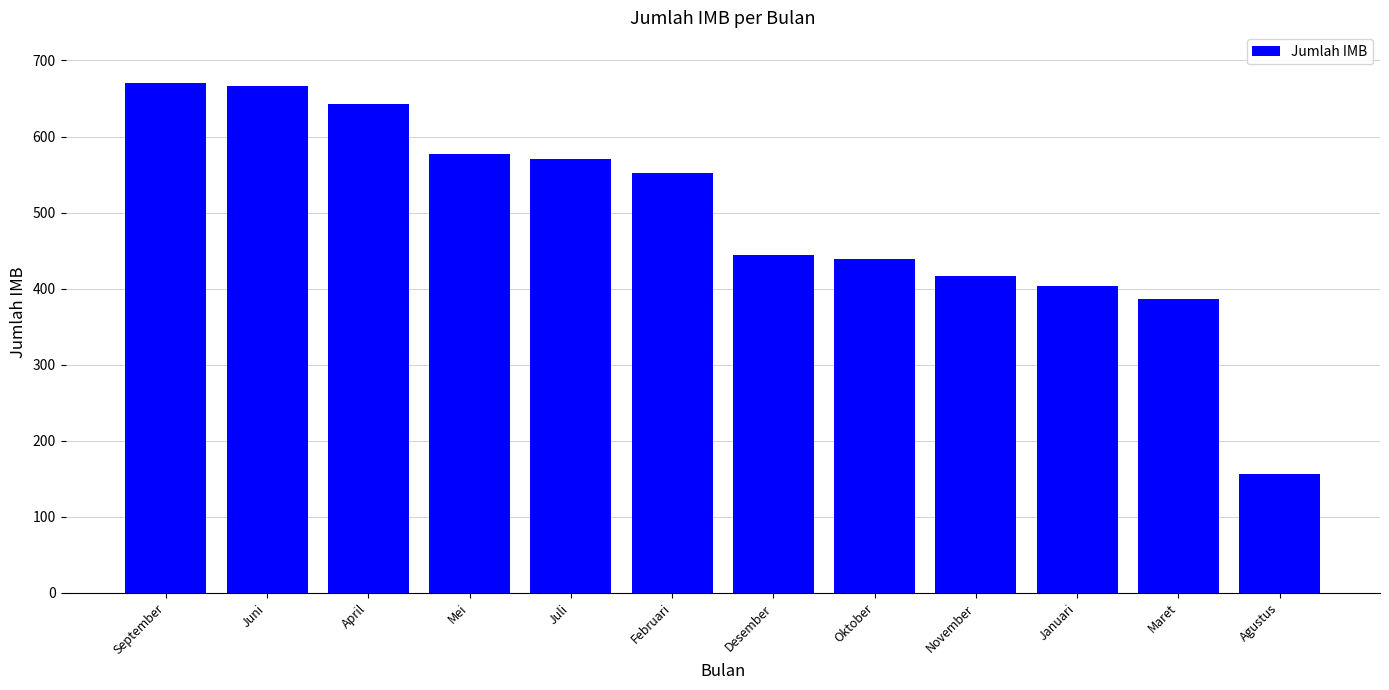

What is the change in value from Juli to Januari?

-168